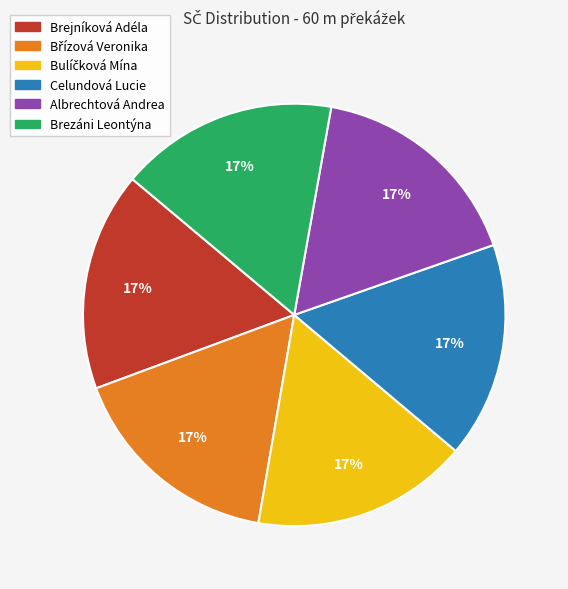

Is there any slice that represents more than half of the pie?

No